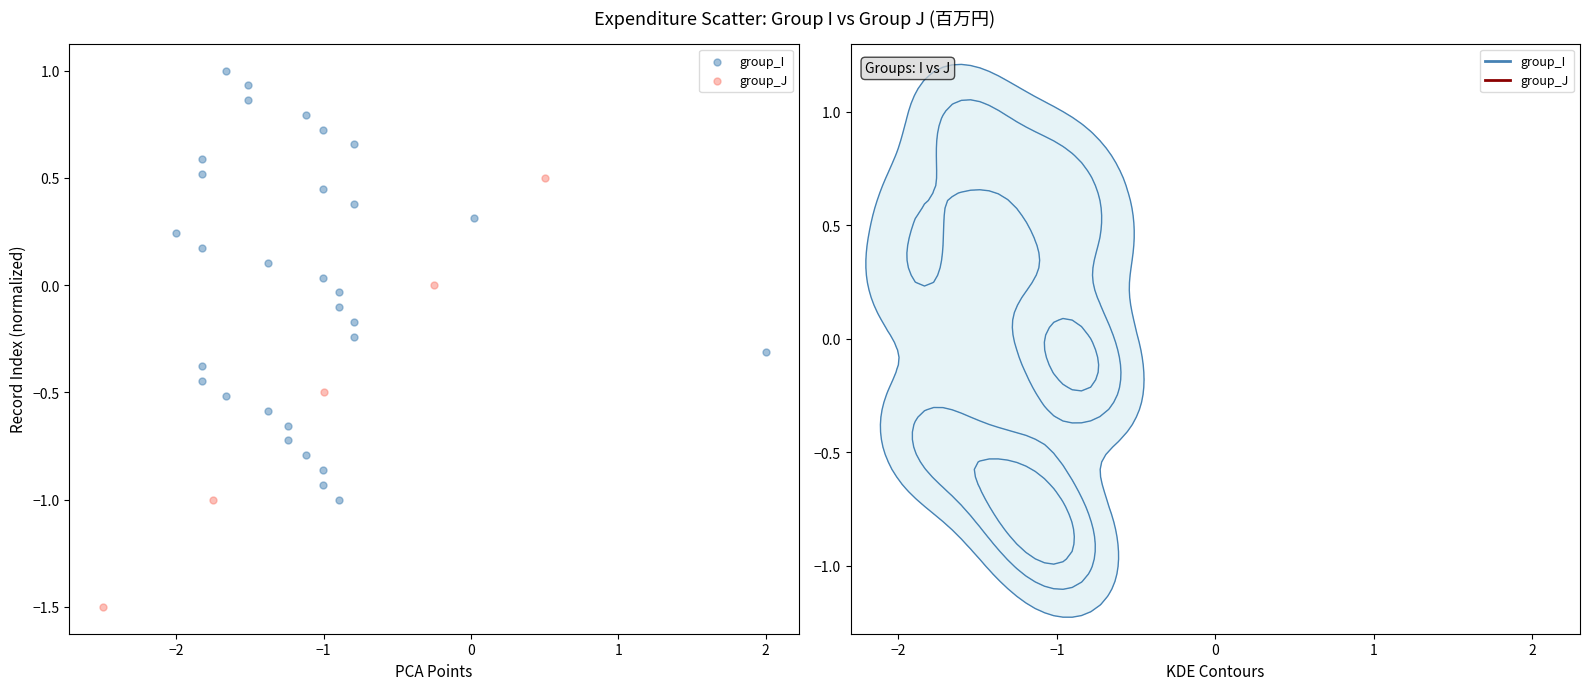

Which series contains the highest Y value?

group_I